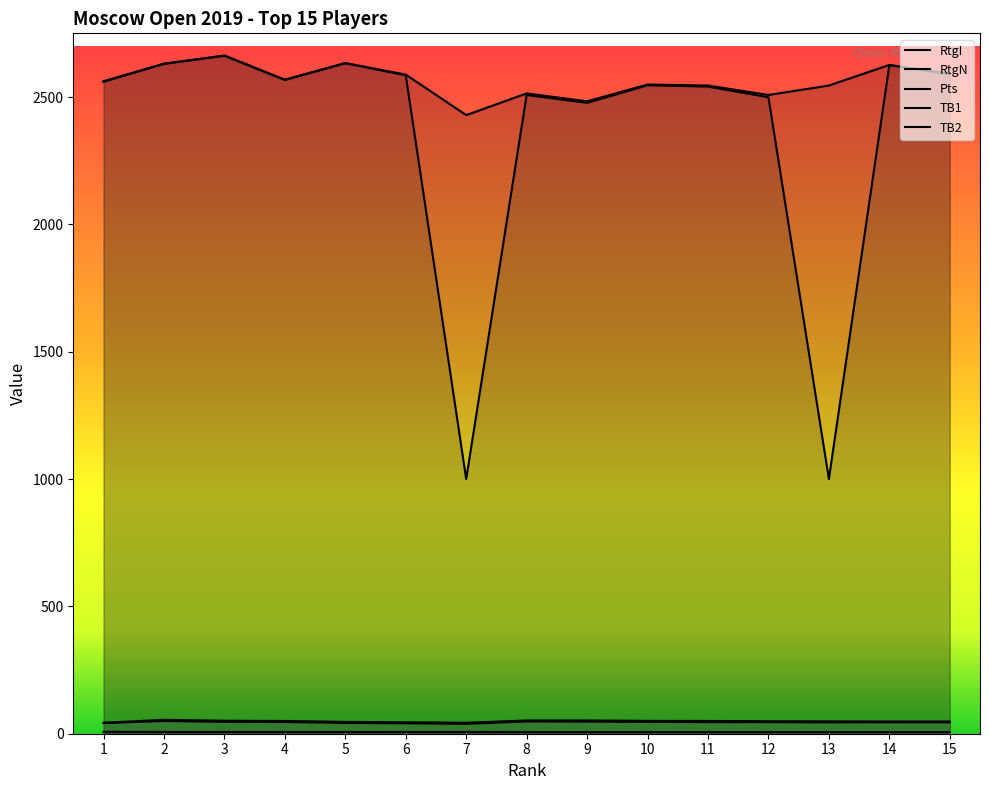

Reading left to right, list all the values displayed in this chart.

RtgI: 1=2562.0	2=2630.0	3=2663.0	4=2568.0	5=2633.0	6=2588.0	7=2429.0	8=2514.0	9=2483.0	10=2549.0	11=2545.0	12=2508.0	13=2545.0	14=2626.0	15=2592.0
RtgN: 1=2560.0	2=2631.0	3=2662.0	4=2567.0	5=2633.0	6=2585.0	7=1000.0	8=2508.0	9=2477.0	10=2546.0	11=2541.0	12=2499.0	13=1000.0	14=2625.0	15=2589.0
Pts: 1=7.5	2=7.0	3=7.0	4=7.0	5=7.0	6=7.0	7=7.0	8=6.5	9=6.5	10=6.5	11=6.5	12=6.5	13=6.5	14=6.5	15=6.5
TB1: 1=43.0	2=54.5	3=51.0	4=50.0	5=46.5	6=45.0	7=43.0	8=52.0	9=52.0	10=50.5	11=50.0	12=49.0	13=48.5	14=48.0	15=48.0
TB2: 1=42.0	2=50.0	3=46.5	4=46.0	5=42.5	6=41.0	7=39.0	8=48.0	9=47.5	10=46.5	11=45.5	12=45.5	13=44.5	14=45.0	15=44.5